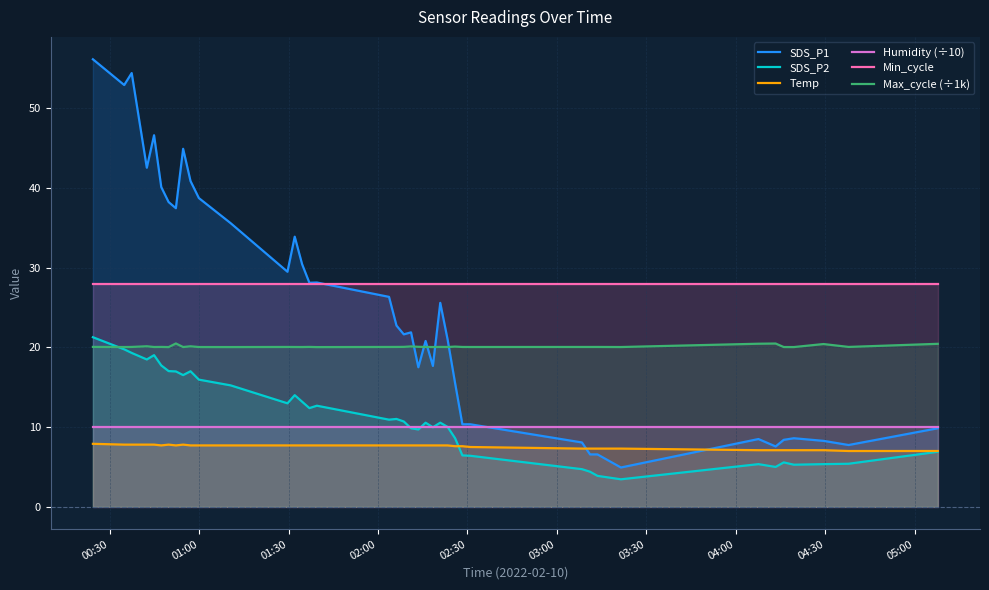

Which series ends up on top after the final intersection of SDS_P2 and Temp?

Temp